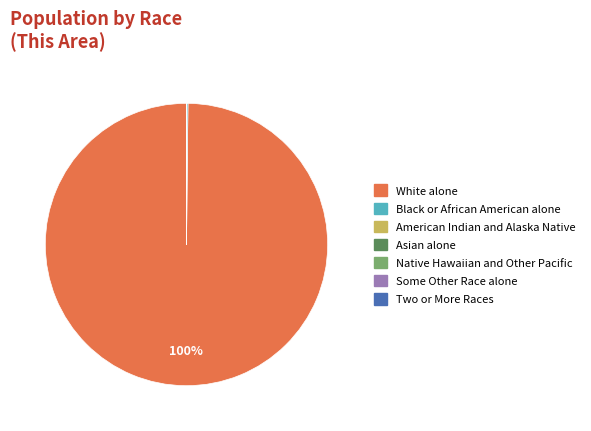

True or false: White alone accounts for 85% of the total.

False